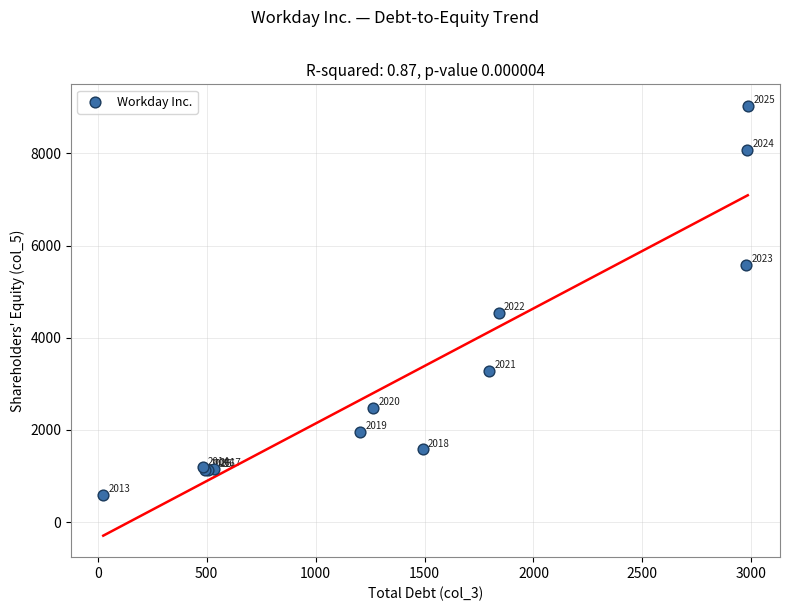

What Y value in the scatter plot is closest to 4813?

4535